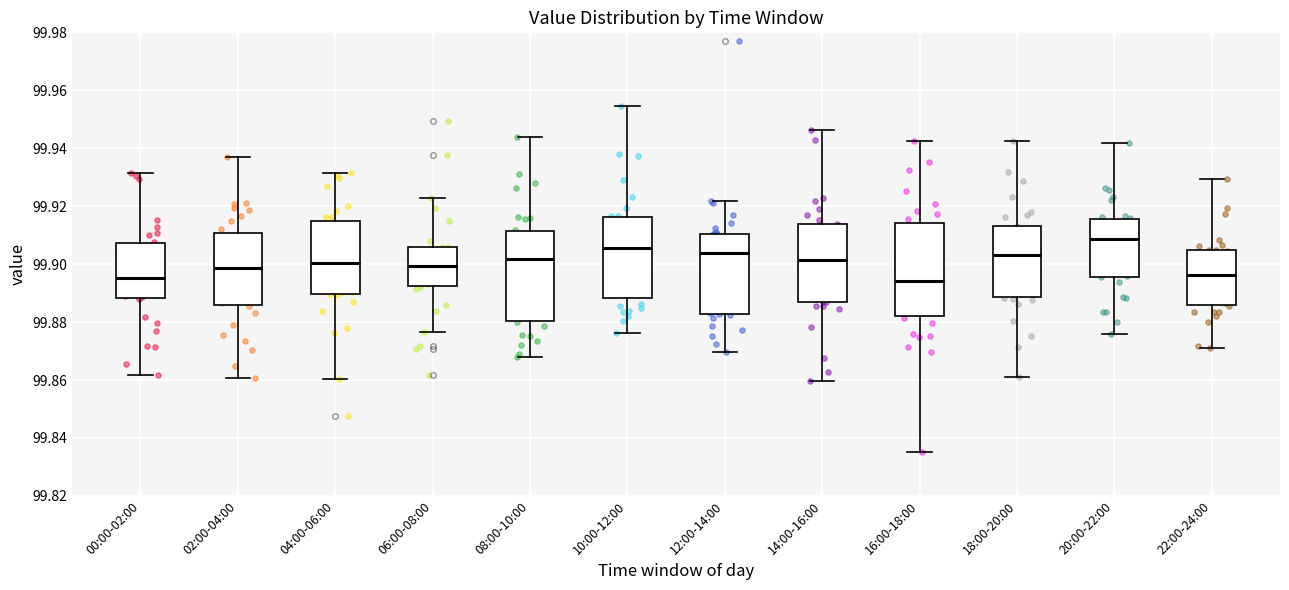

Which box's median line is the highest?

20:00-22:00